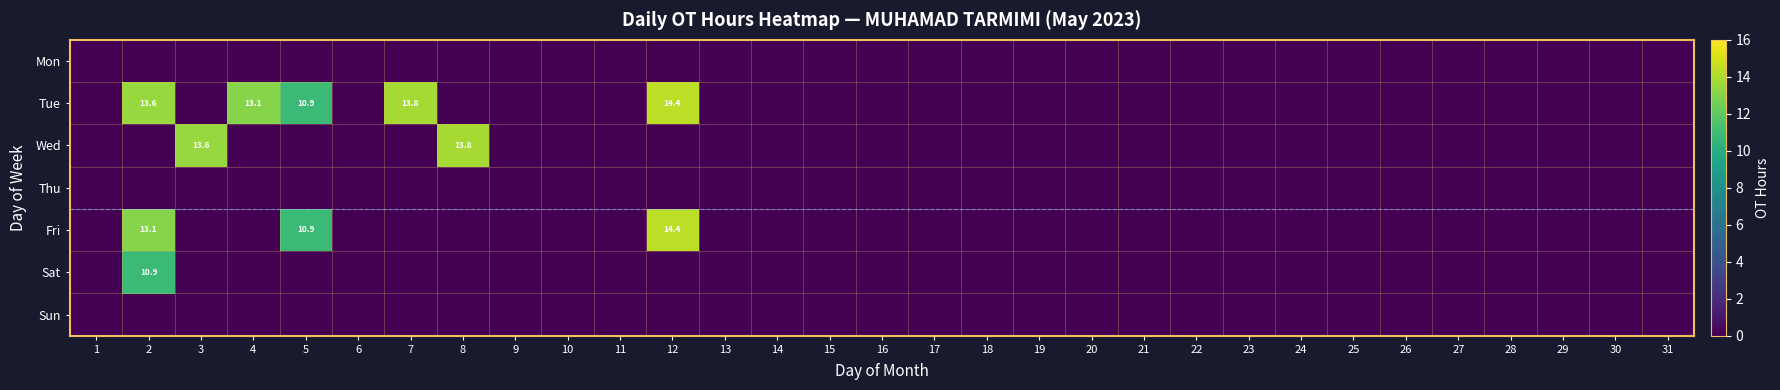

Which series has the largest range (max minus min)?

Tue